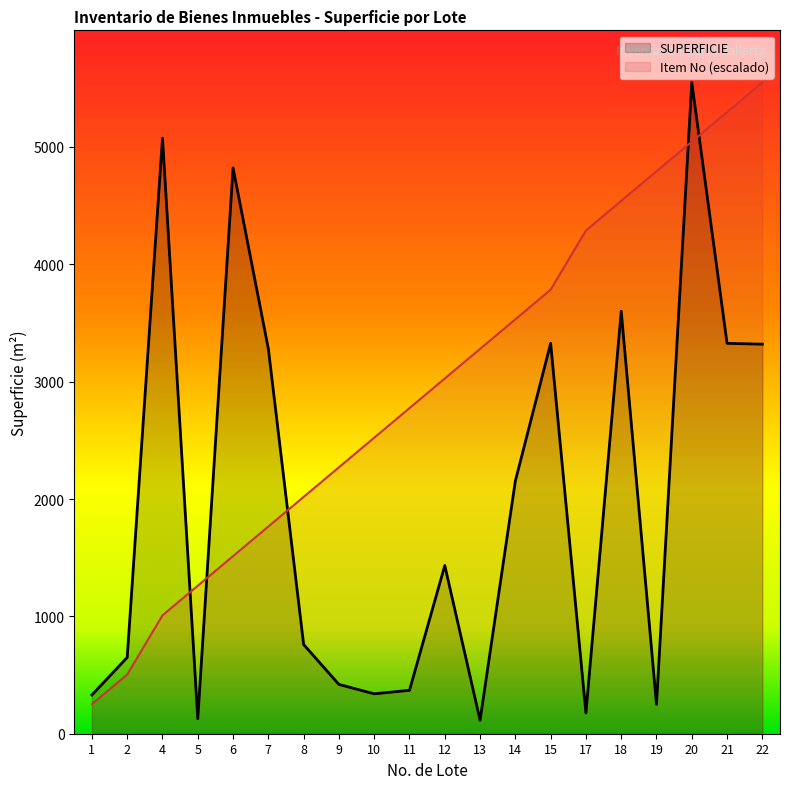

True or false: Item No and SUPERFICIE intersect in this chart.

True